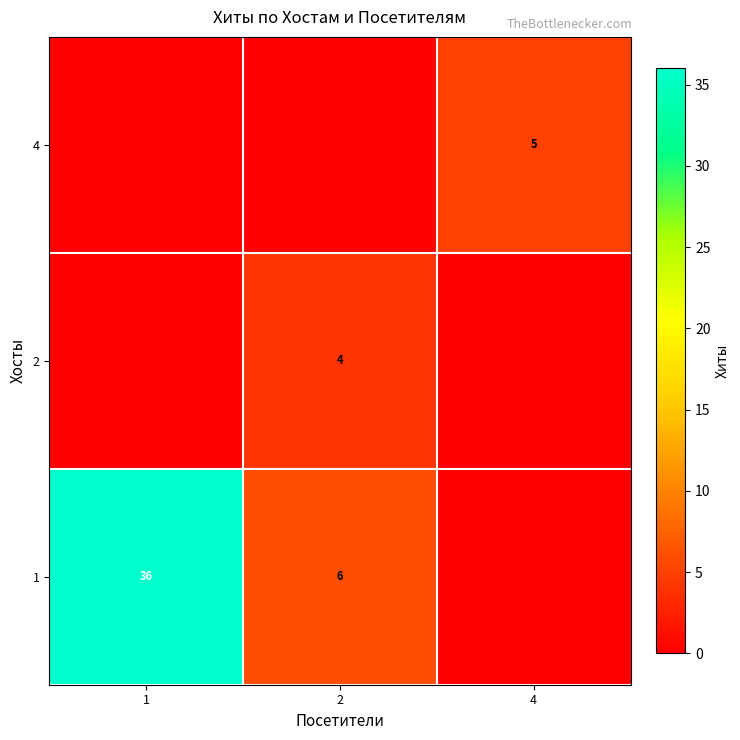

What is the sum of the 1 values at 1 and 2?

42